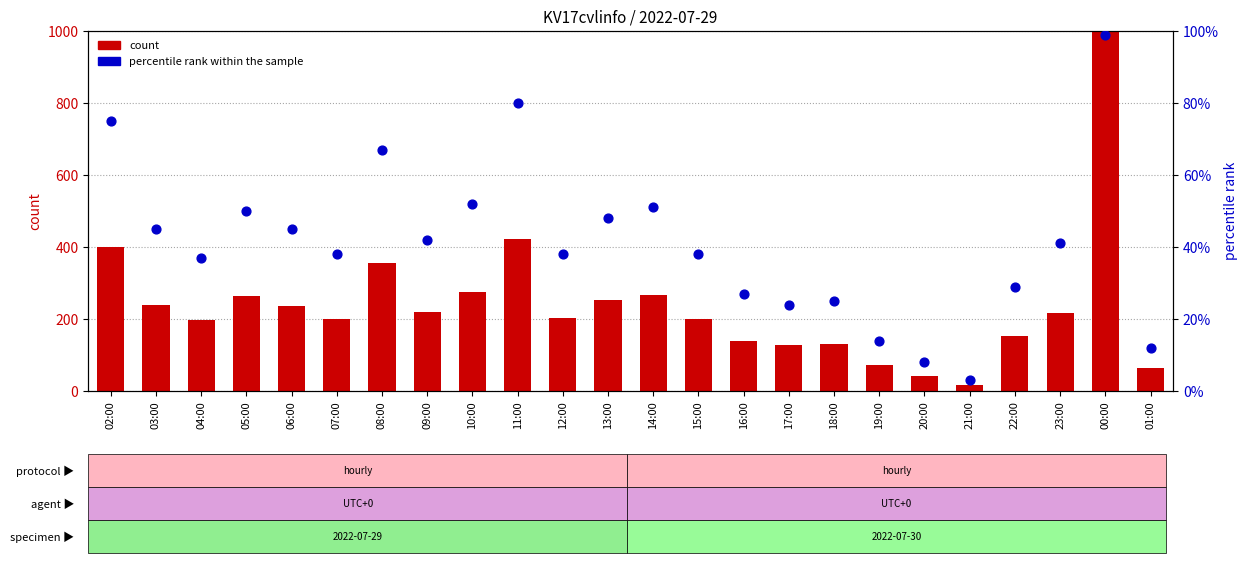

Which series contains the lowest Y value?

percentile rank within the sample